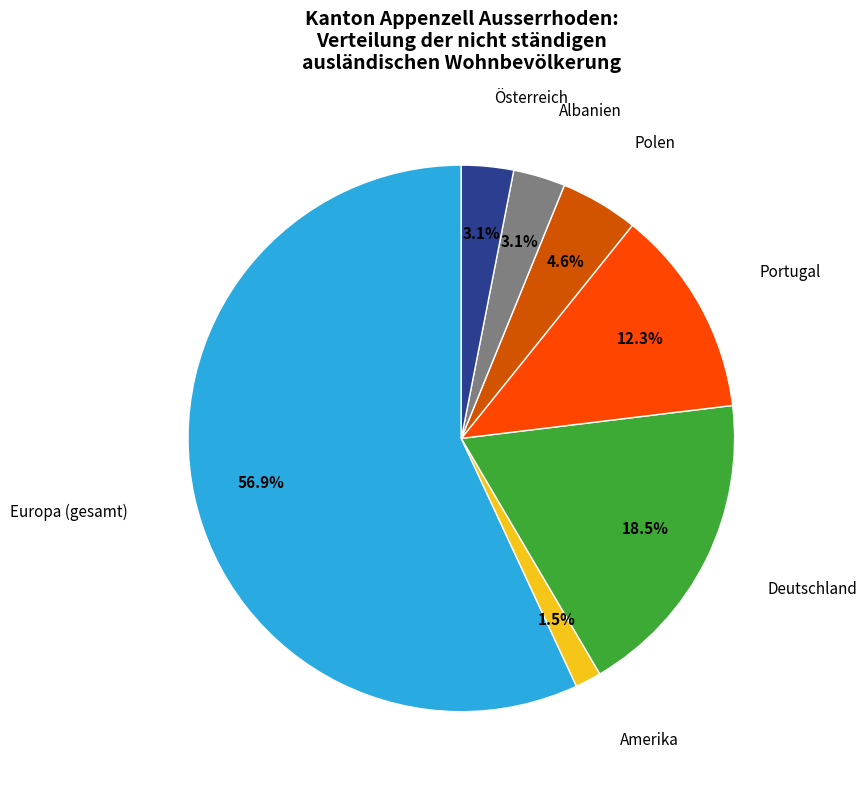

Is there a majority slice in this chart?

Yes